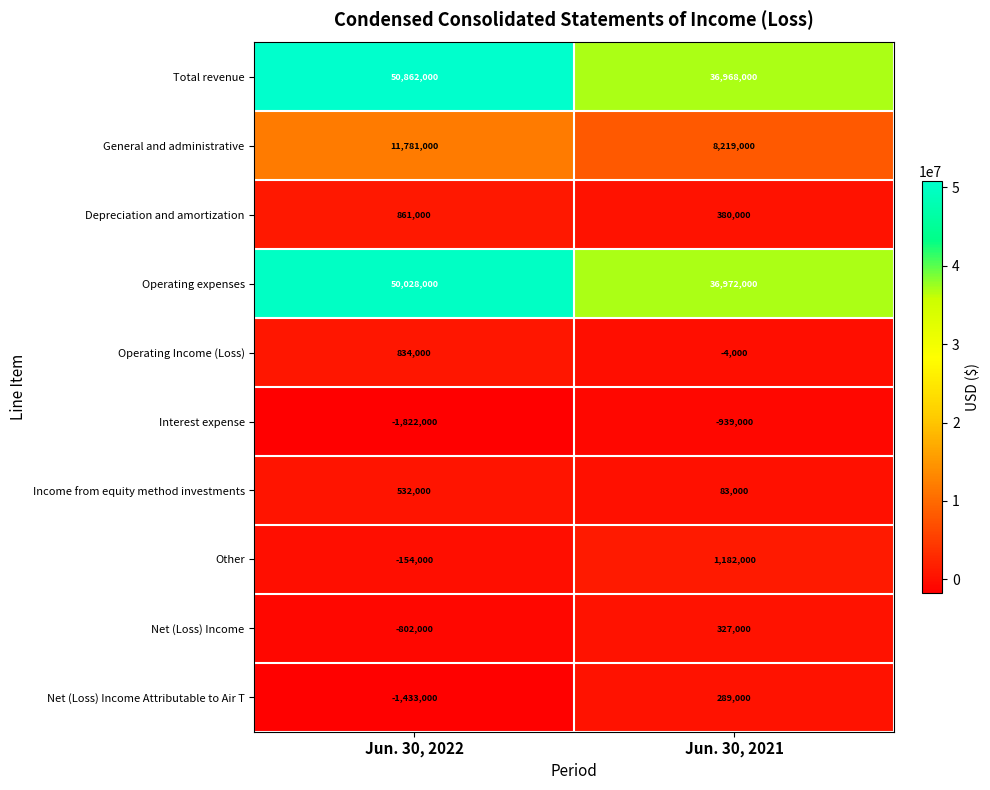

What is the difference between the highest and lowest values at Jun. 30, 2022?

52684000